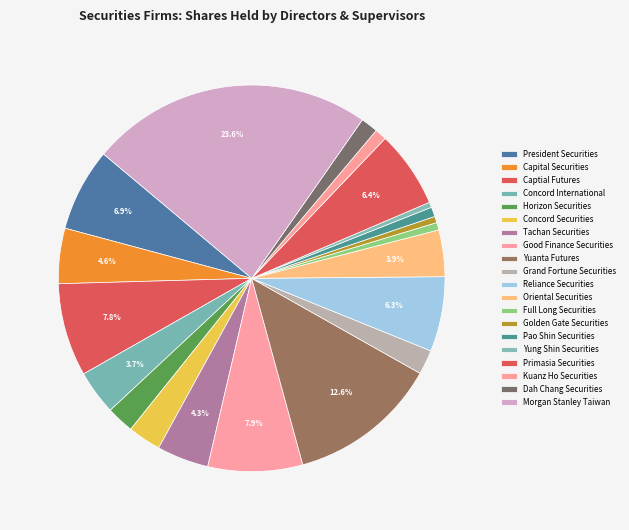

Combined, do Concord Securities and Grand Fortune Securities account for over 50%?

No